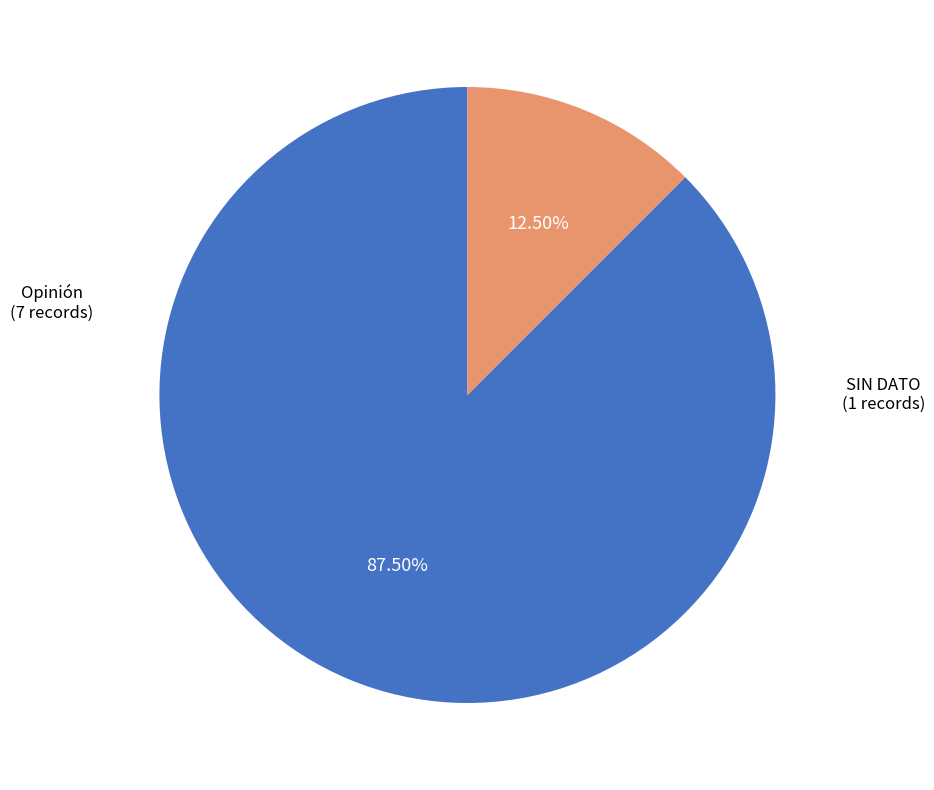

How many segments does this pie chart have?

2